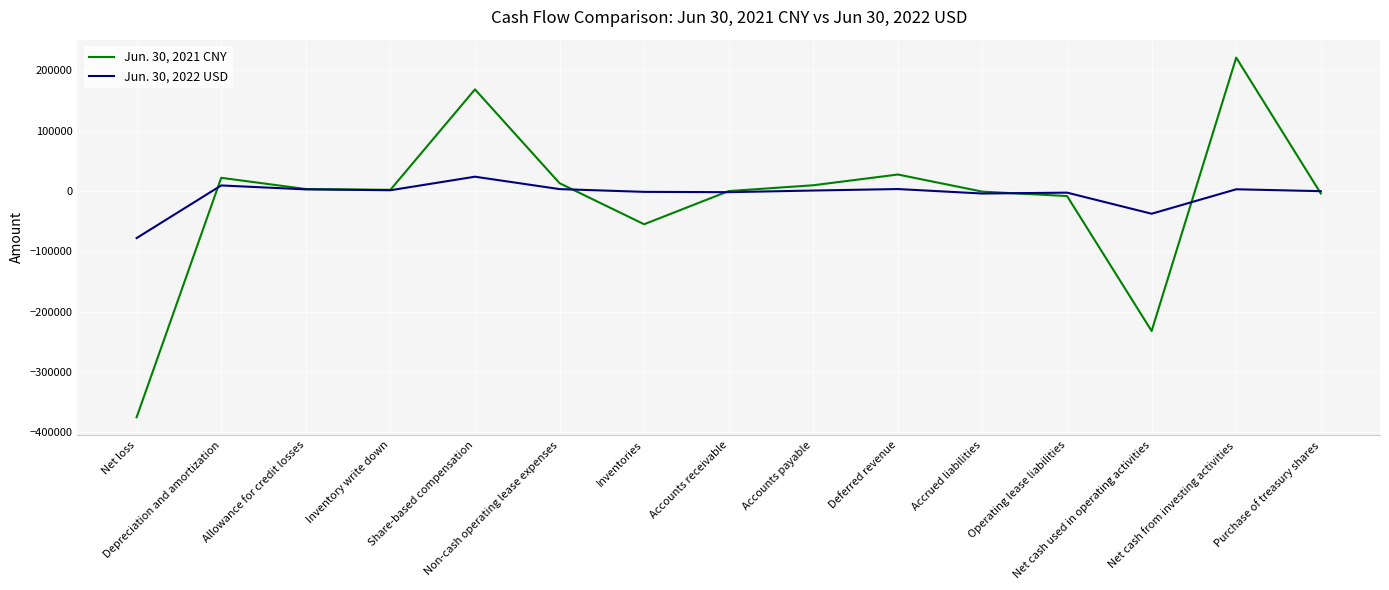

What is the total value across all series at Accounts payable?

9894